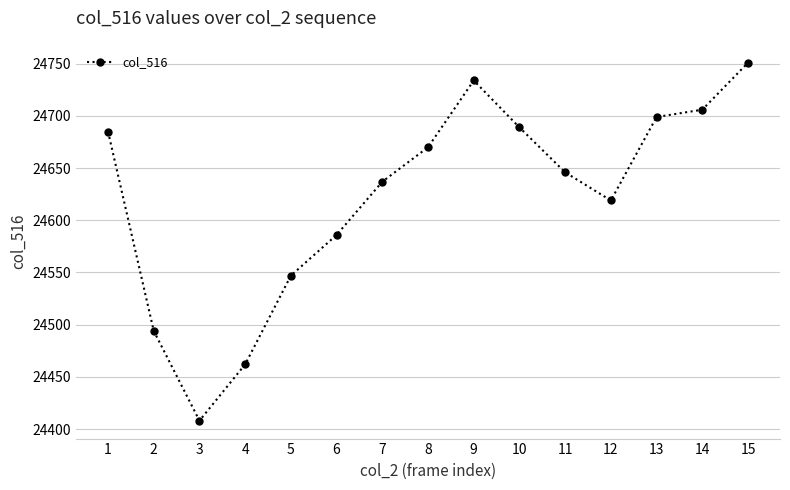

Reading left to right, what are all the values shown in this chart?

24685	24494	24408	24462	24547	24586	24637	24670	24734	24689	24646	24619	24699	24706	24751